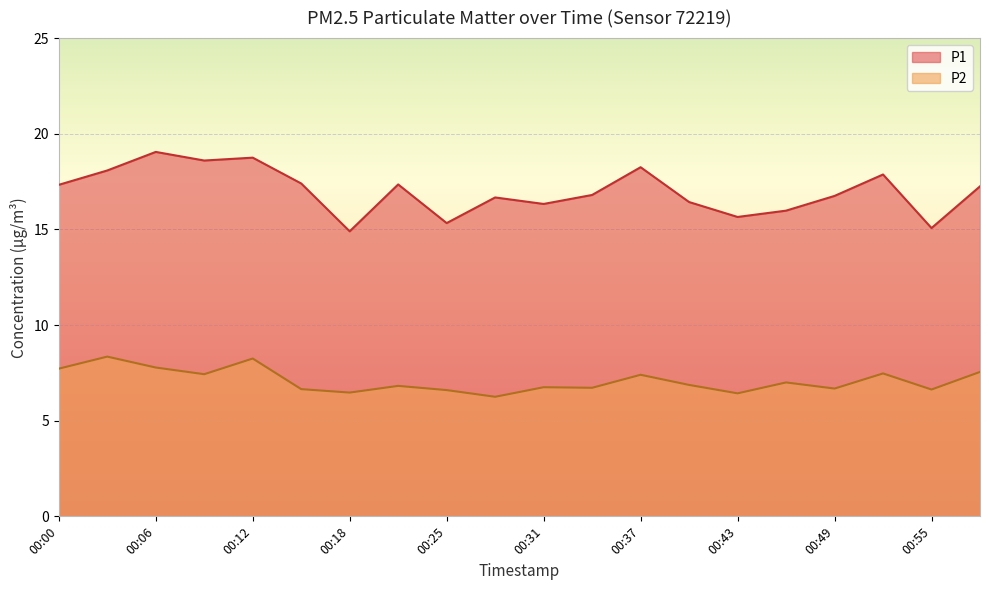

Rank the series by their maximum value, from lowest to highest.

P2, P1